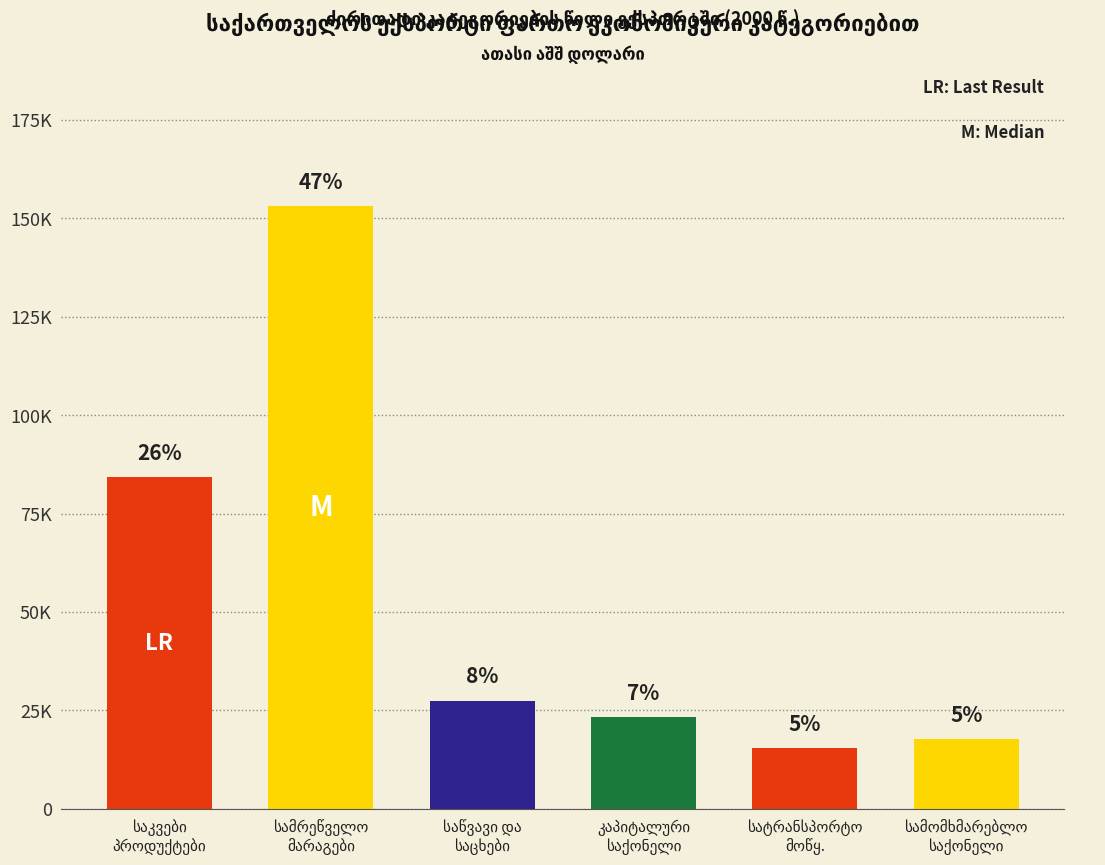

True or false: the data shows 17604.3 at სამომხმარებლო
საქონელი.

True